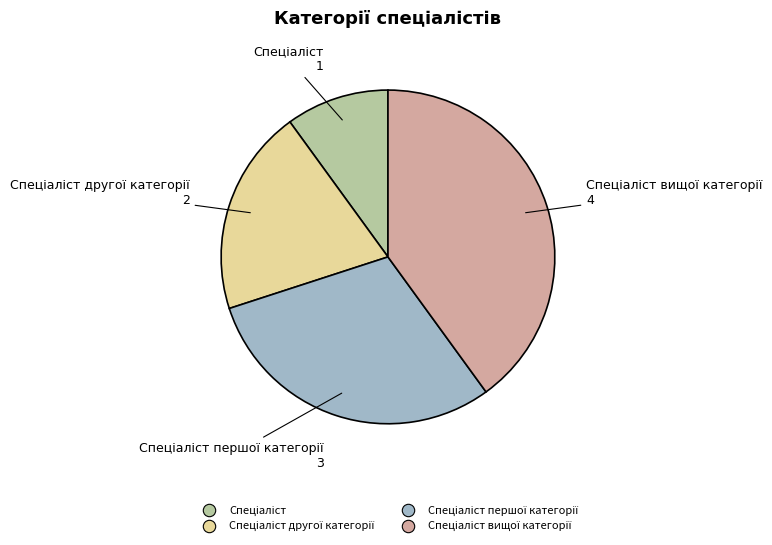

Is there a majority slice in this chart?

No